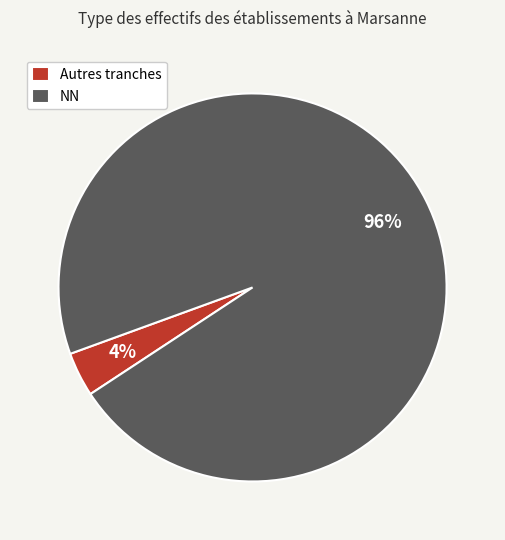

Which has a higher value, Autres tranches or NN?

NN